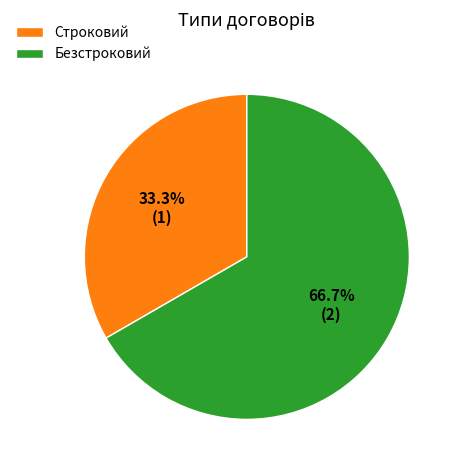

Which category has the smallest portion of the pie?

Строковий